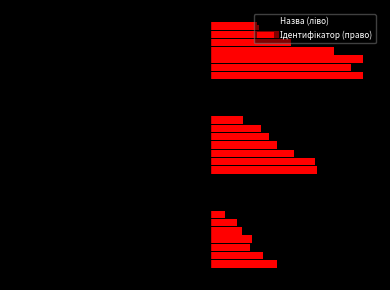

Which has a higher value, Сумісництво or Суміщення?

Сумісництво